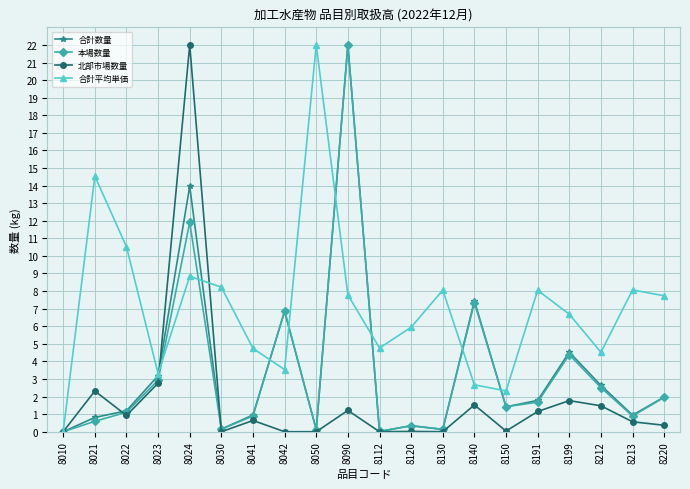

Where is the first local minimum for 合計平均単価?

8023